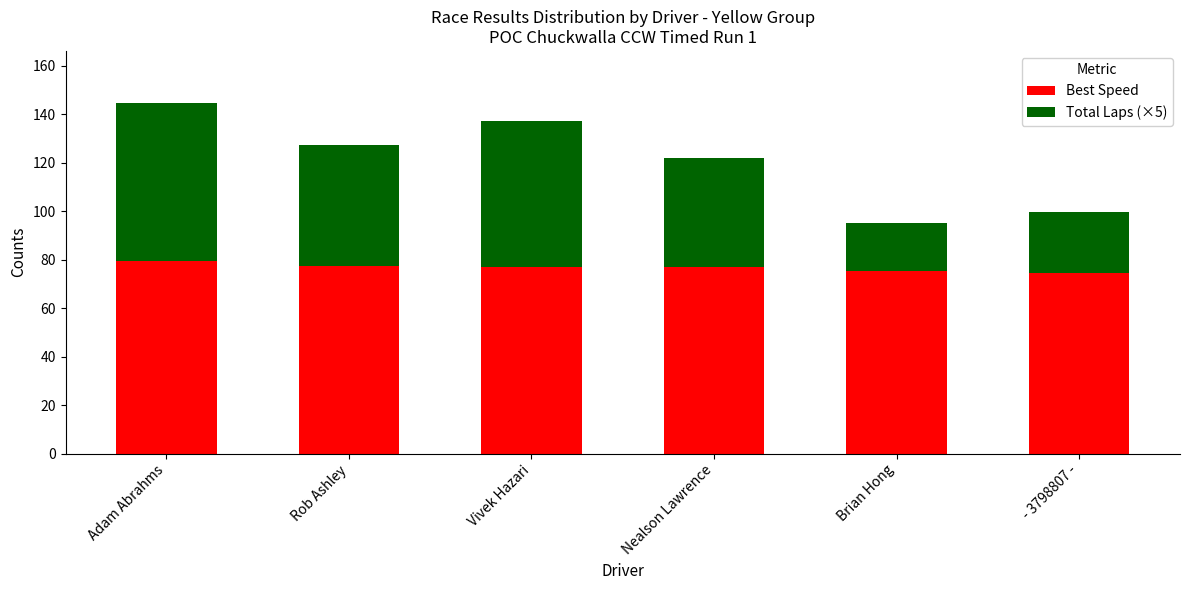

What is the average value of the Best Speed series?

76.7